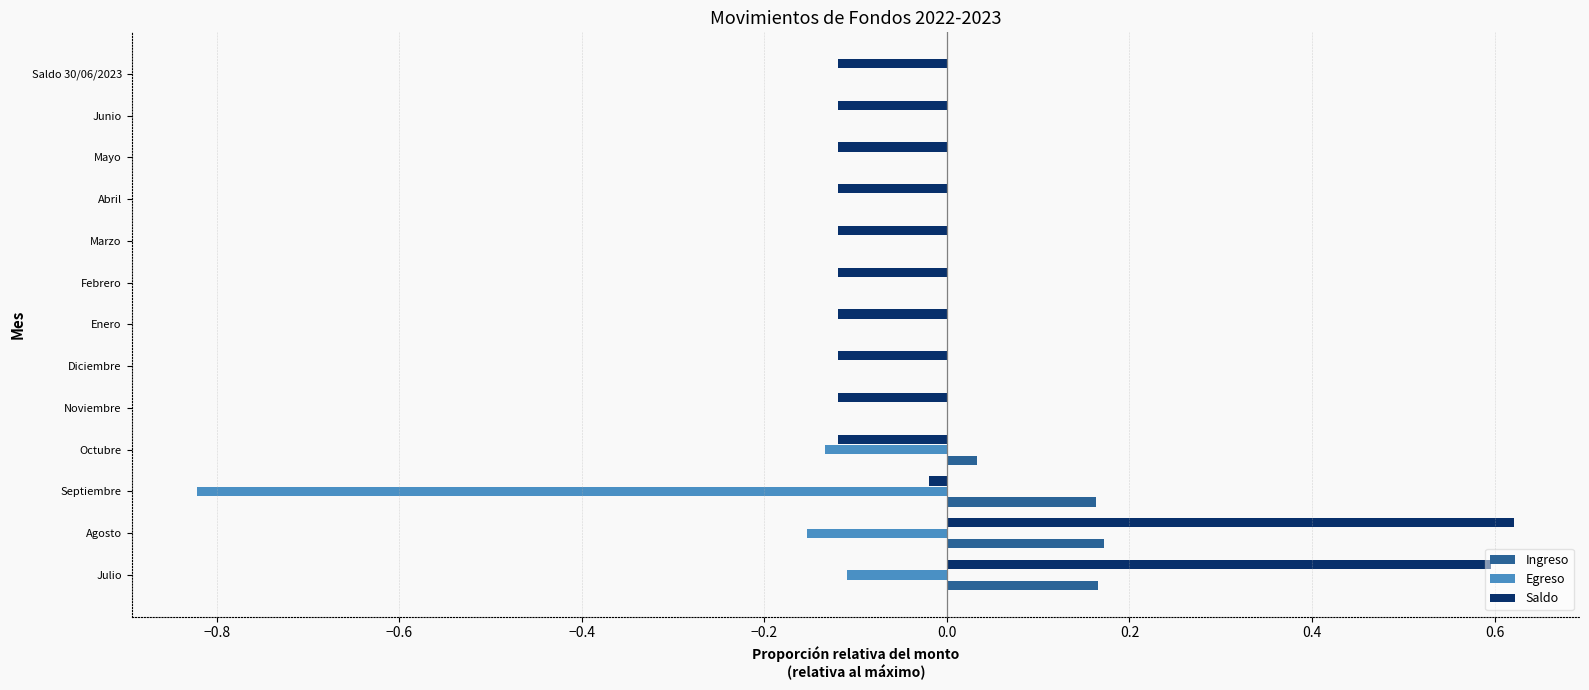

Which series has the largest range (max minus min)?

Egreso